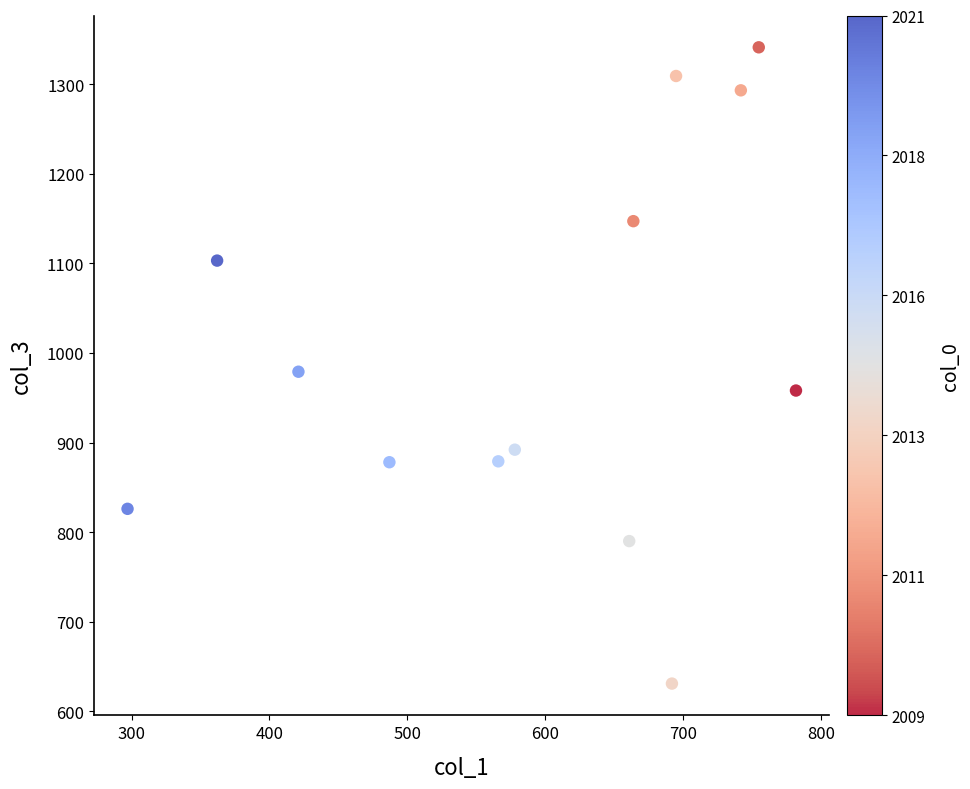

What is the range of X values (max minus min)?

485